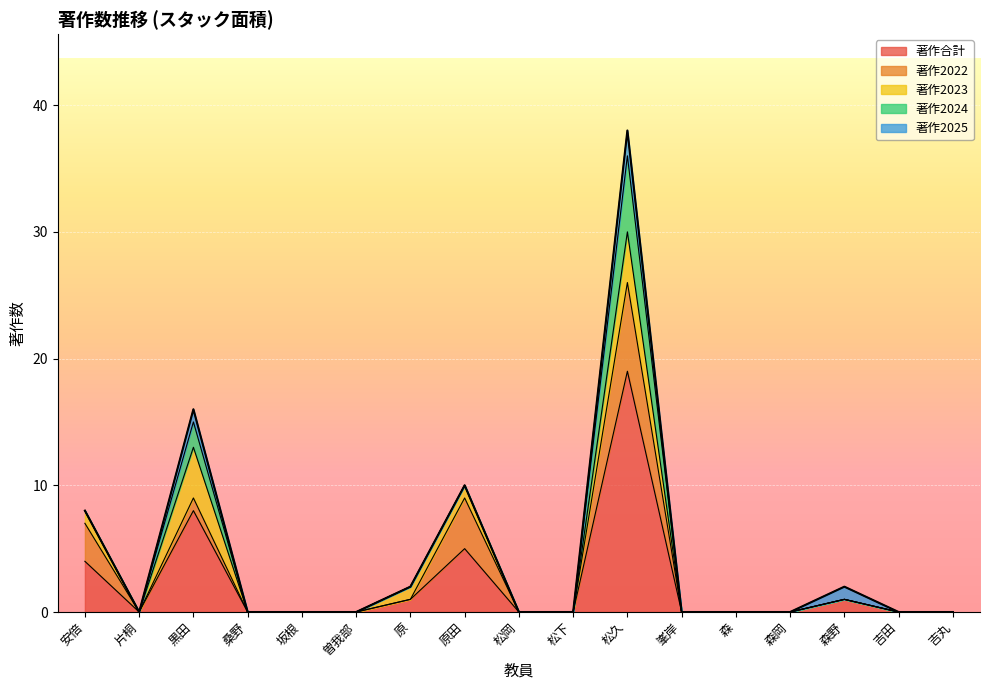

True or false: 著作2024 and 著作2023 intersect in this chart.

False